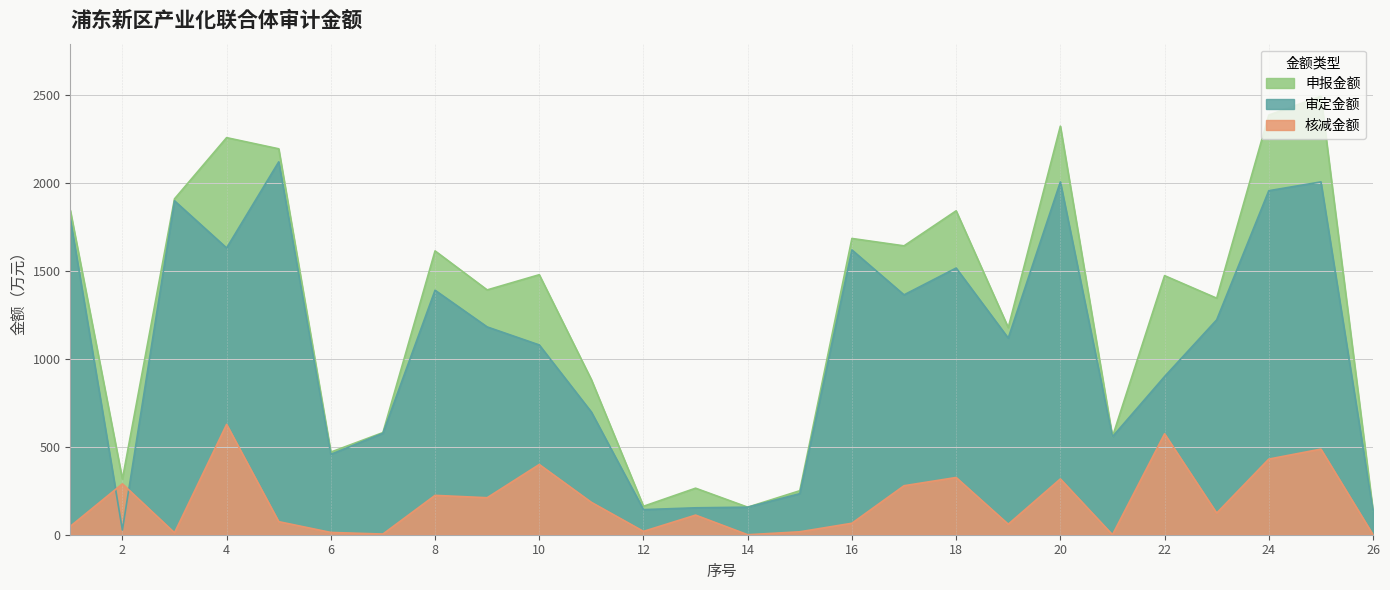

At which category is the sum across all series the highest?

25